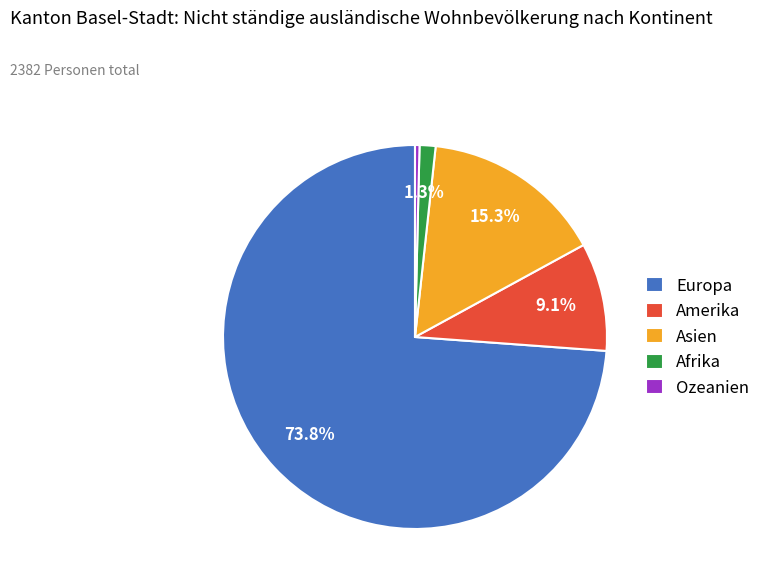

Between Afrika and Asien, which is larger?

Asien